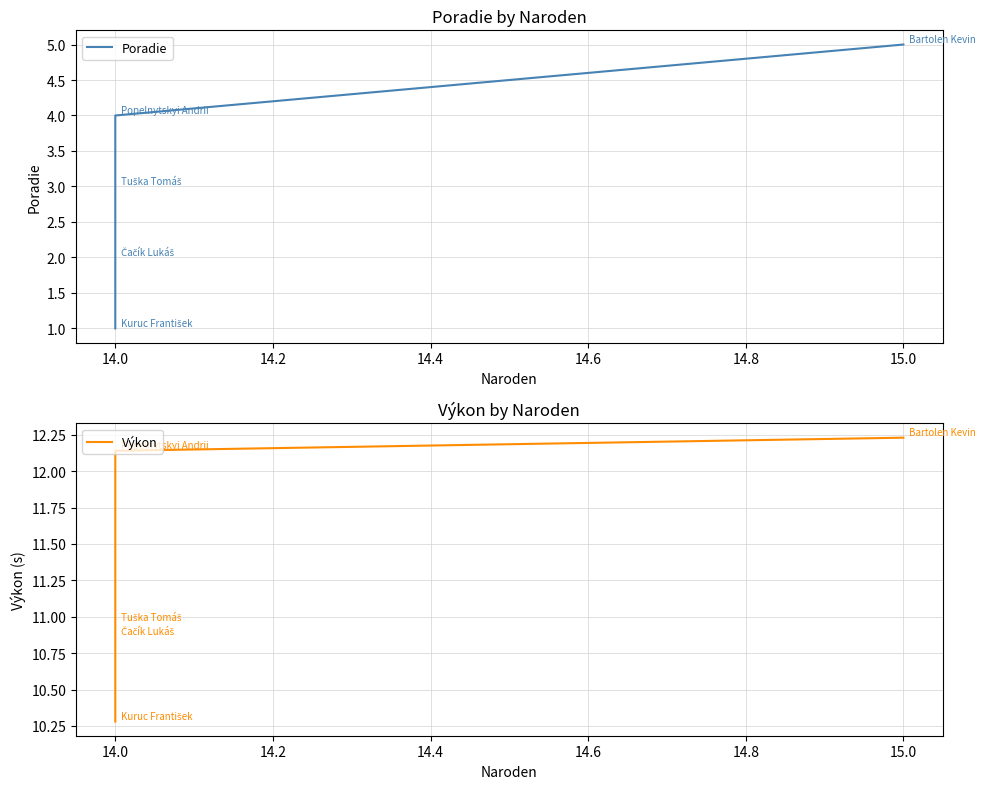

The Výkon series shows 14.7 at 14.0. True or false?

False